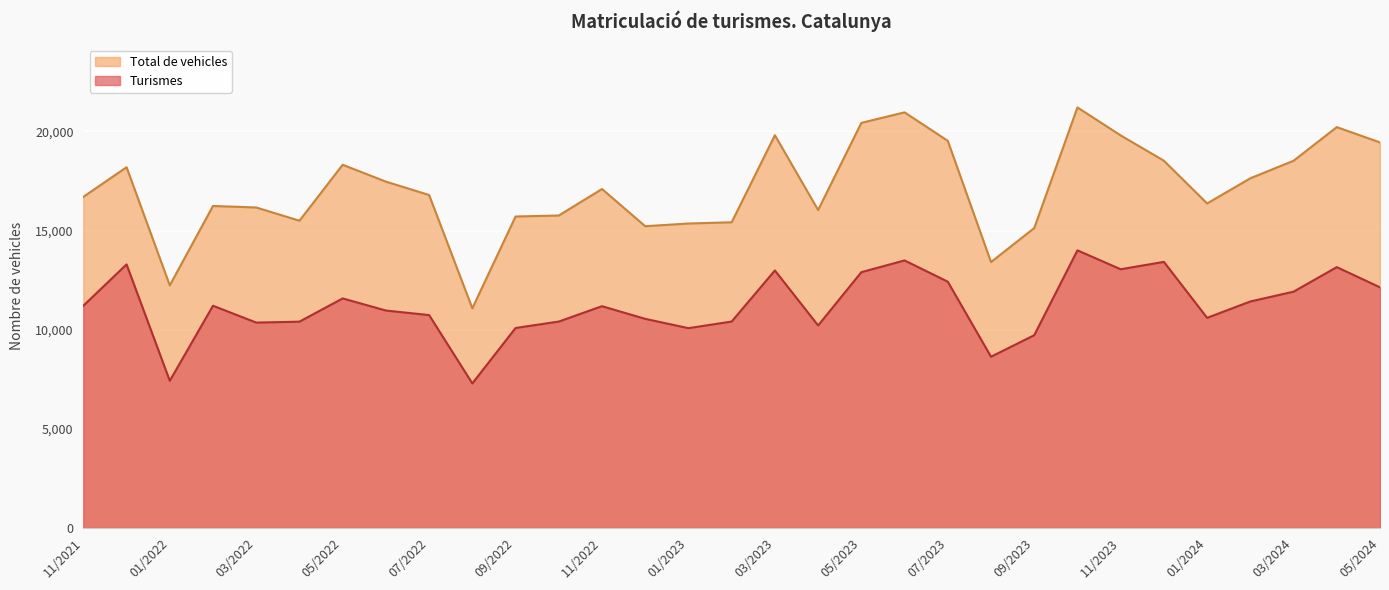

Which label corresponds to the largest value in the chart?

10/2023